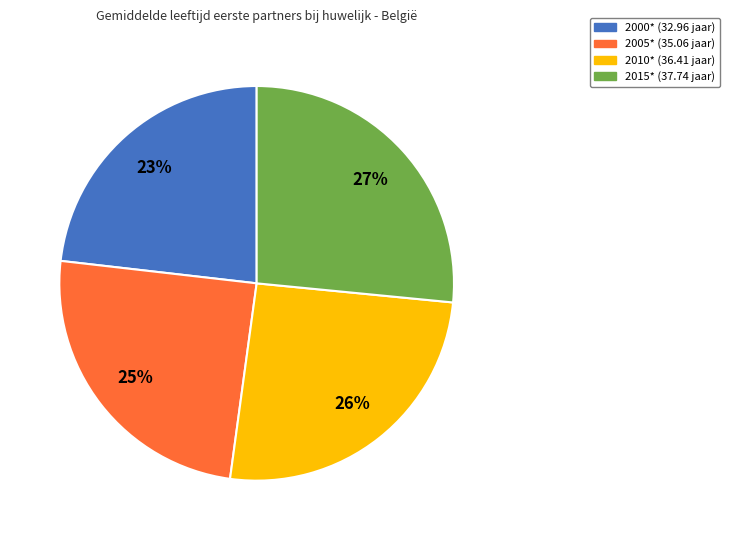

Is there any slice that represents more than half of the pie?

No